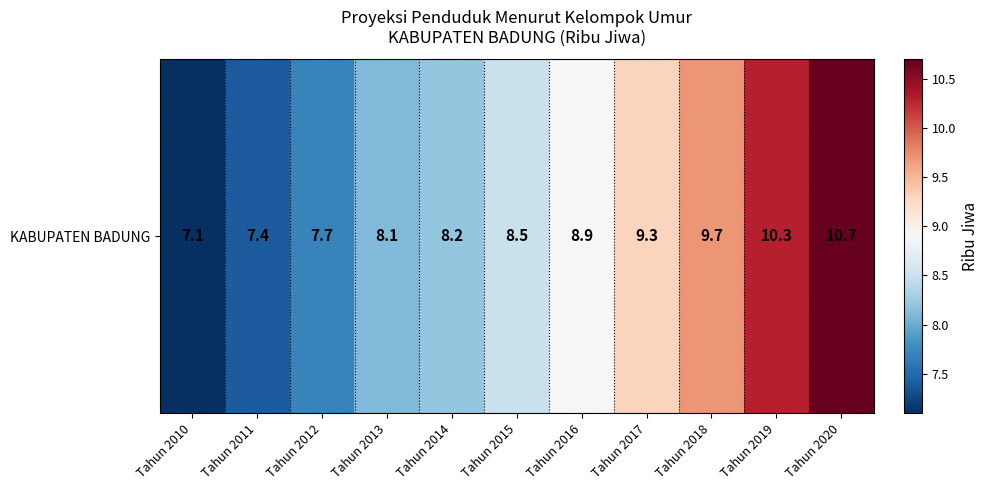

How many values are below 8?

3